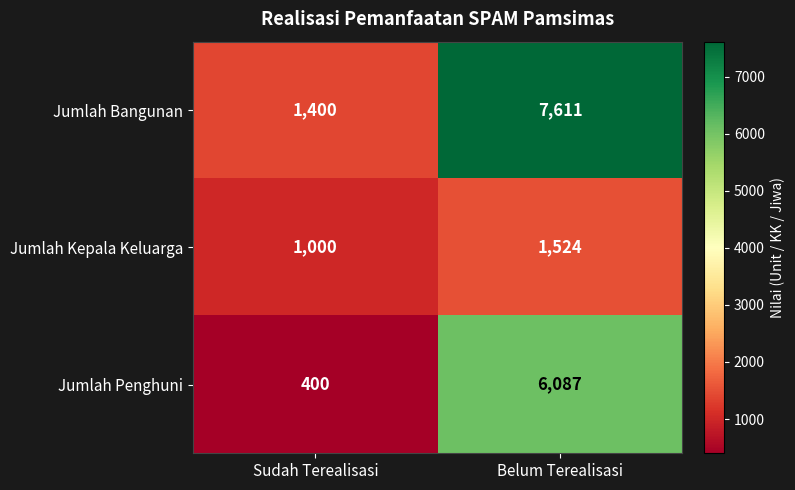

List the series in order of their overall mean, lowest first.

Jumlah Kepala Keluarga, Jumlah Penghuni, Jumlah Bangunan